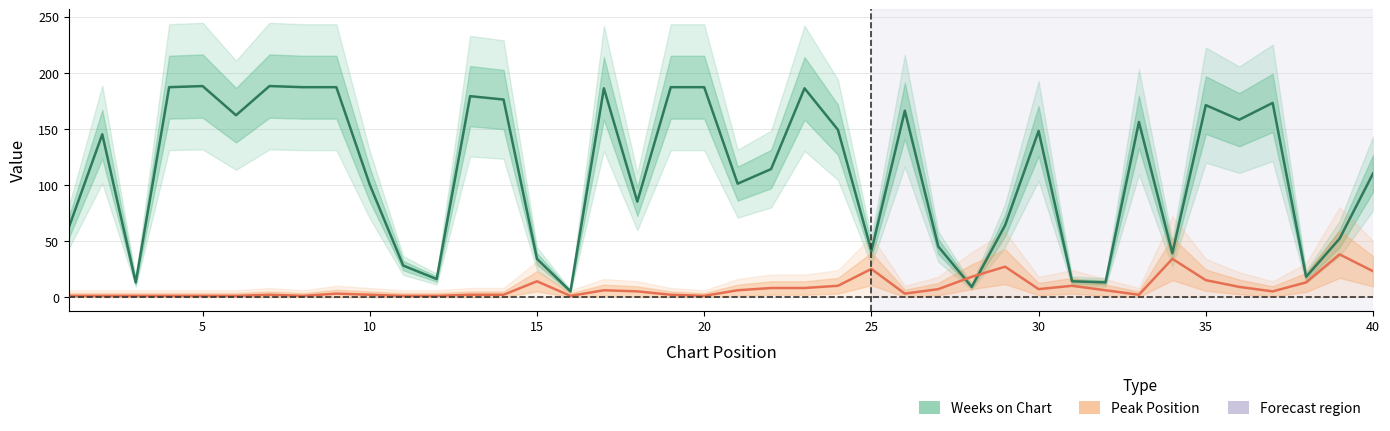

What is the average value of the Weeks on Chart series?

111